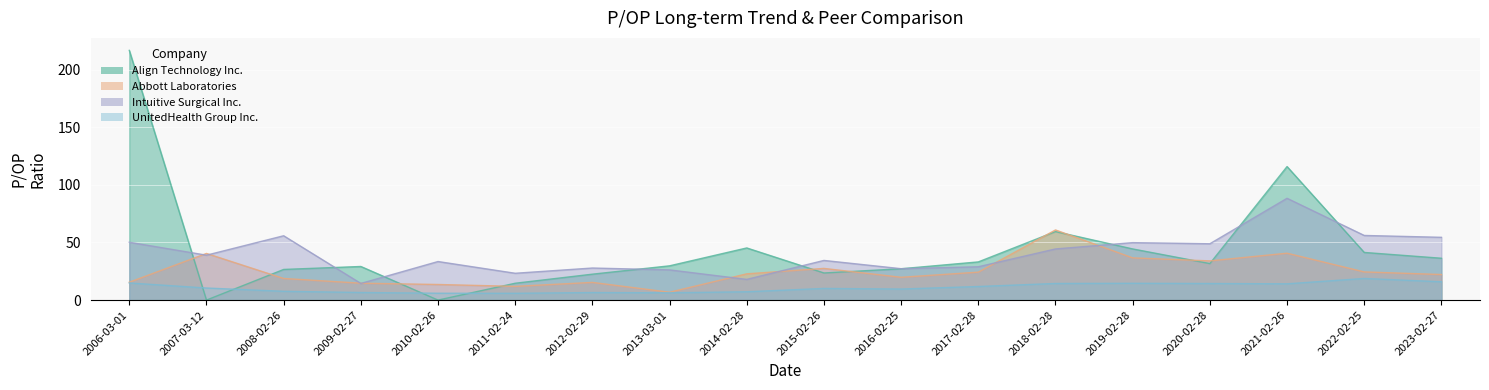

True or false: Align Technology Inc. and Intuitive Surgical Inc. intersect in this chart.

True